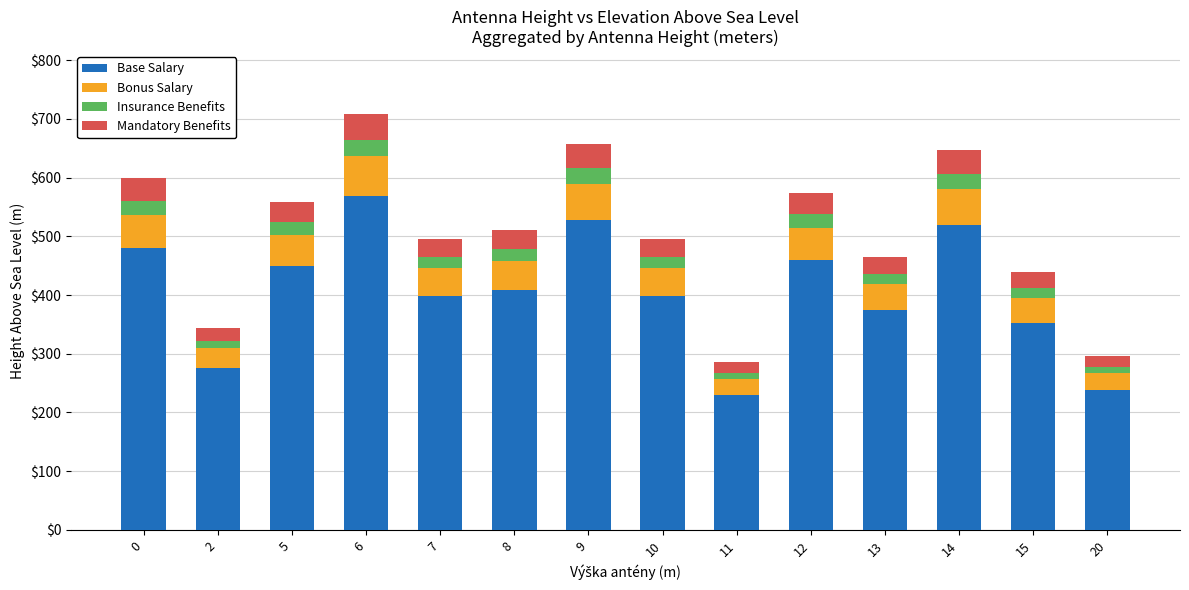

The Base Salary series shows 480 at 0. True or false?

True